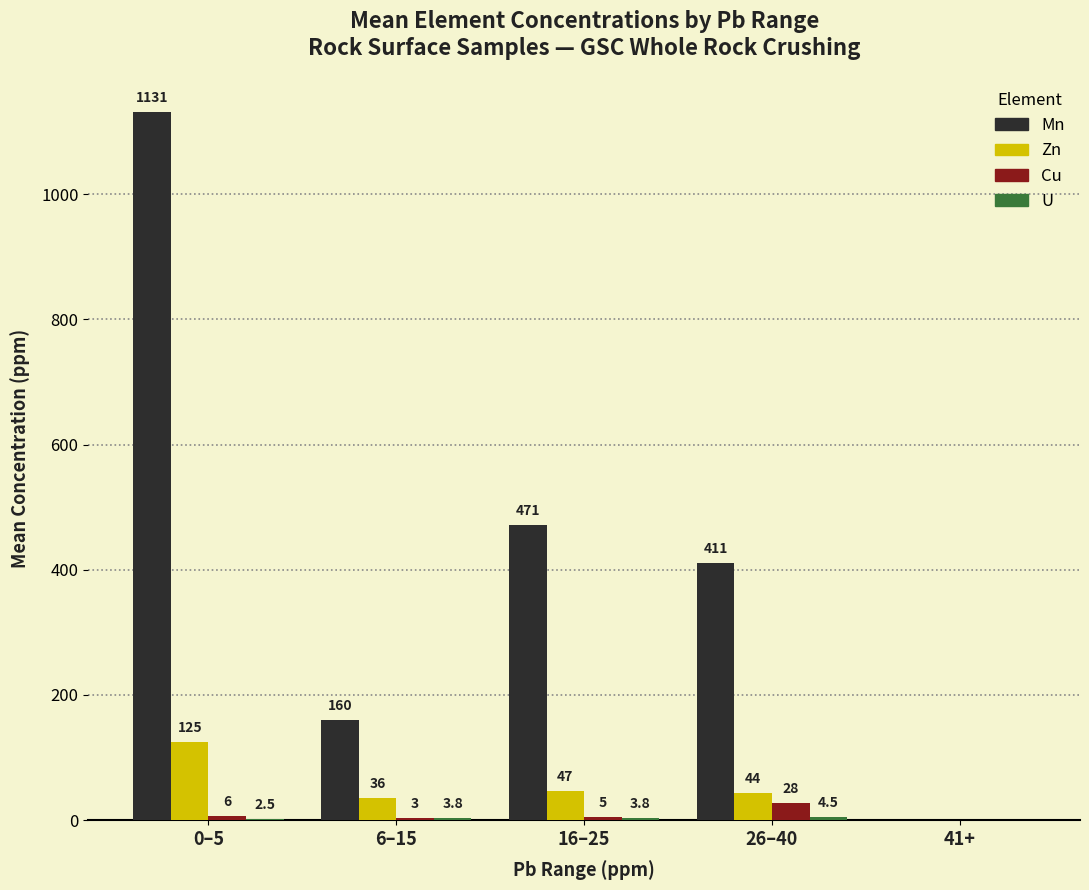

How many categories are shown in the chart?

5